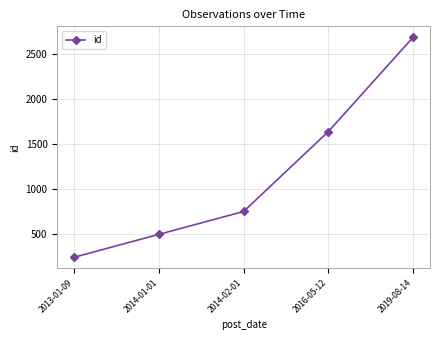

What is the label of the 1st point from the left?

2013-01-09